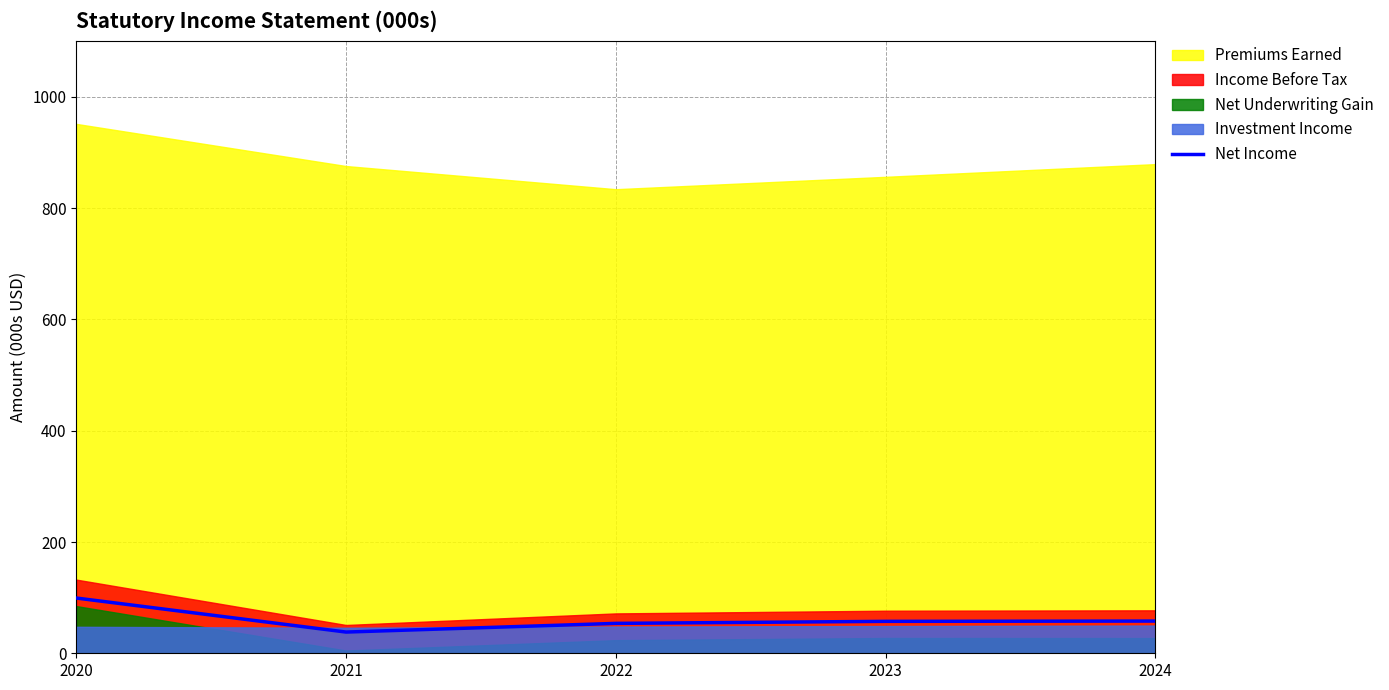

The Net Income series shows 53.7 at 2022. True or false?

True